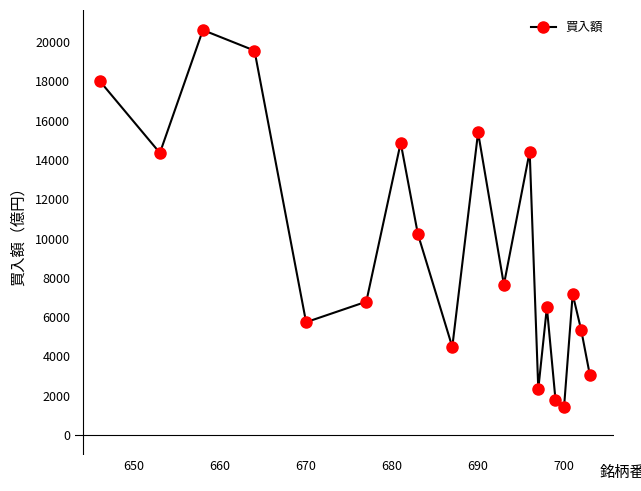

What is the difference between the maximum and second lowest values?

18810